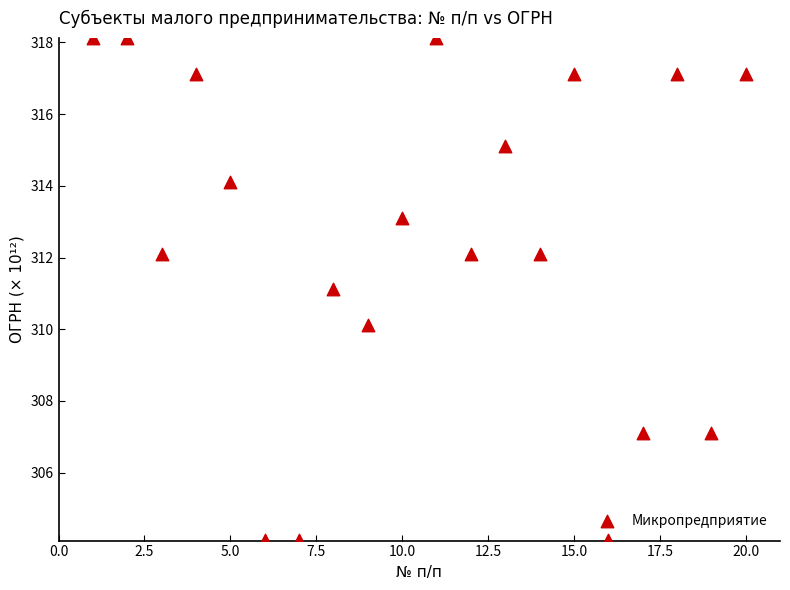

What is the range of X values (max minus min)?

19.0